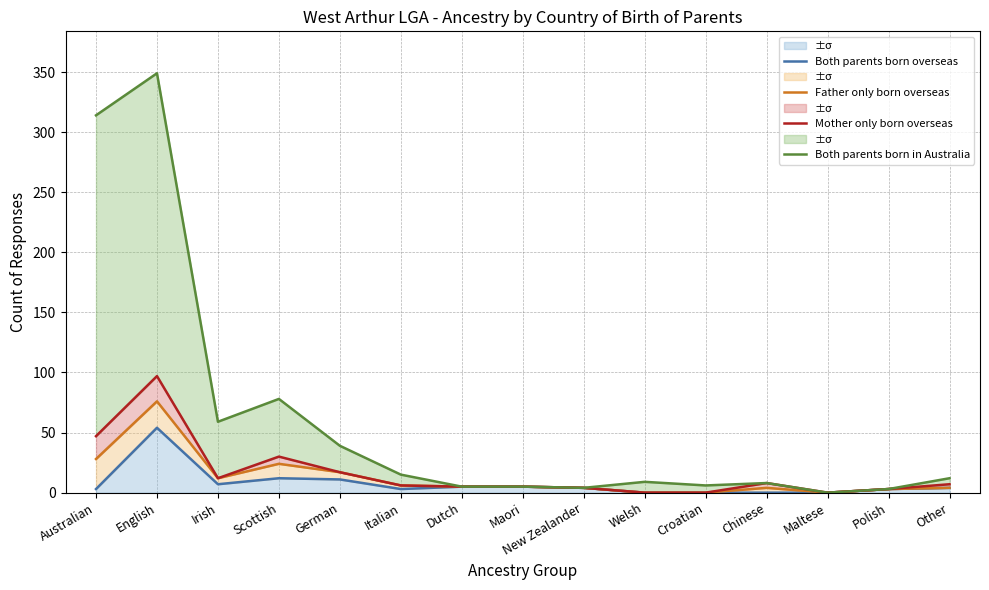

True or false: Both parents born overseas has more than 2 interior local peaks.

False